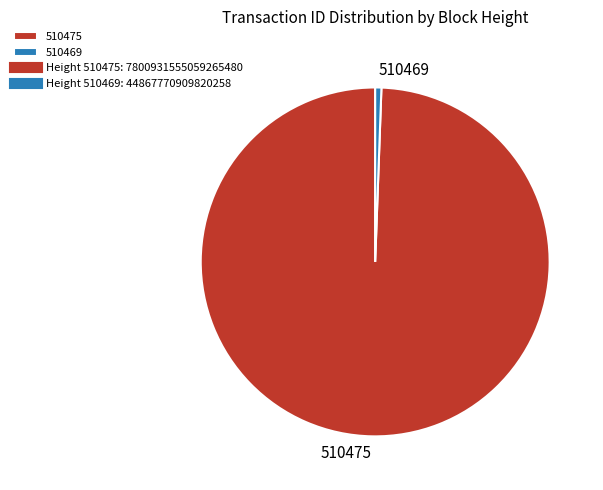

True or false: 510475 accounts for 89% of the total.

False